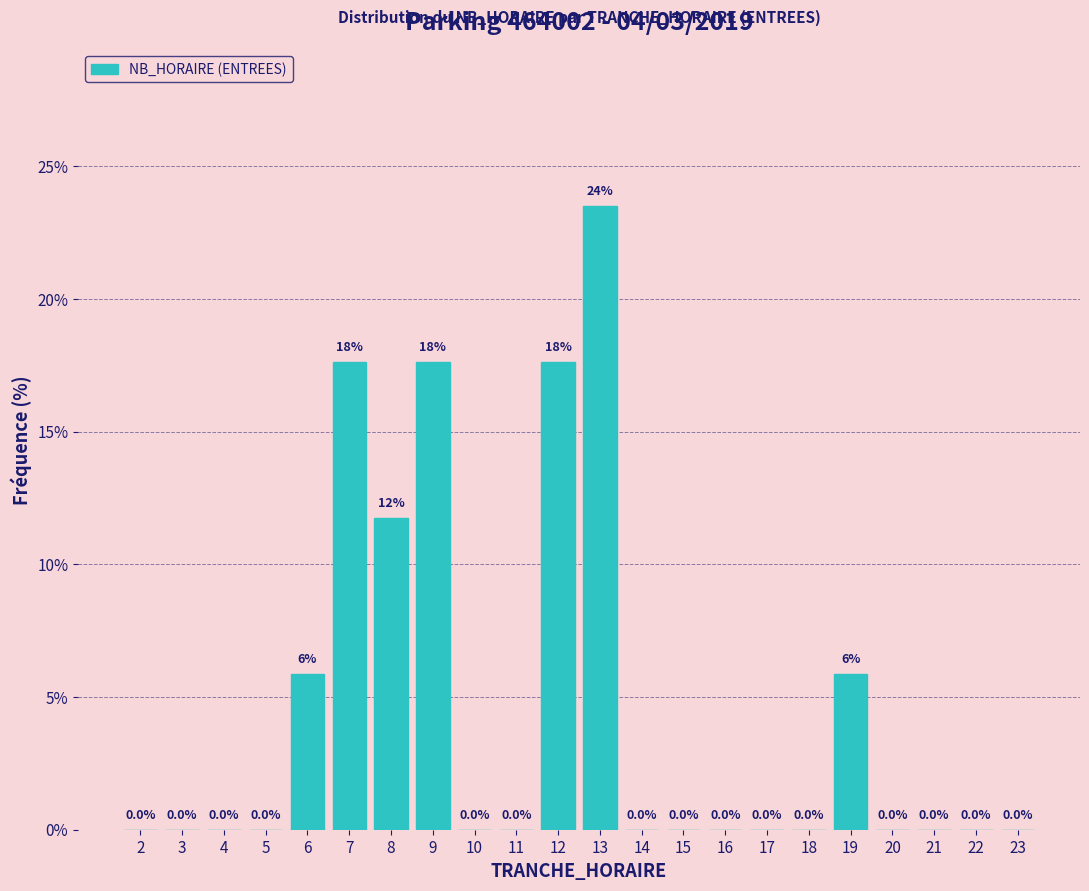

Reading right to left, extract all data points from this chart.

23=0.0	22=0.0	21=0.0	20=0.0	19=5.9	18=0.0	17=0.0	16=0.0	15=0.0	14=0.0	13=23.5	12=17.6	11=0.0	10=0.0	9=17.6	8=11.8	7=17.6	6=5.9	5=0.0	4=0.0	3=0.0	2=0.0